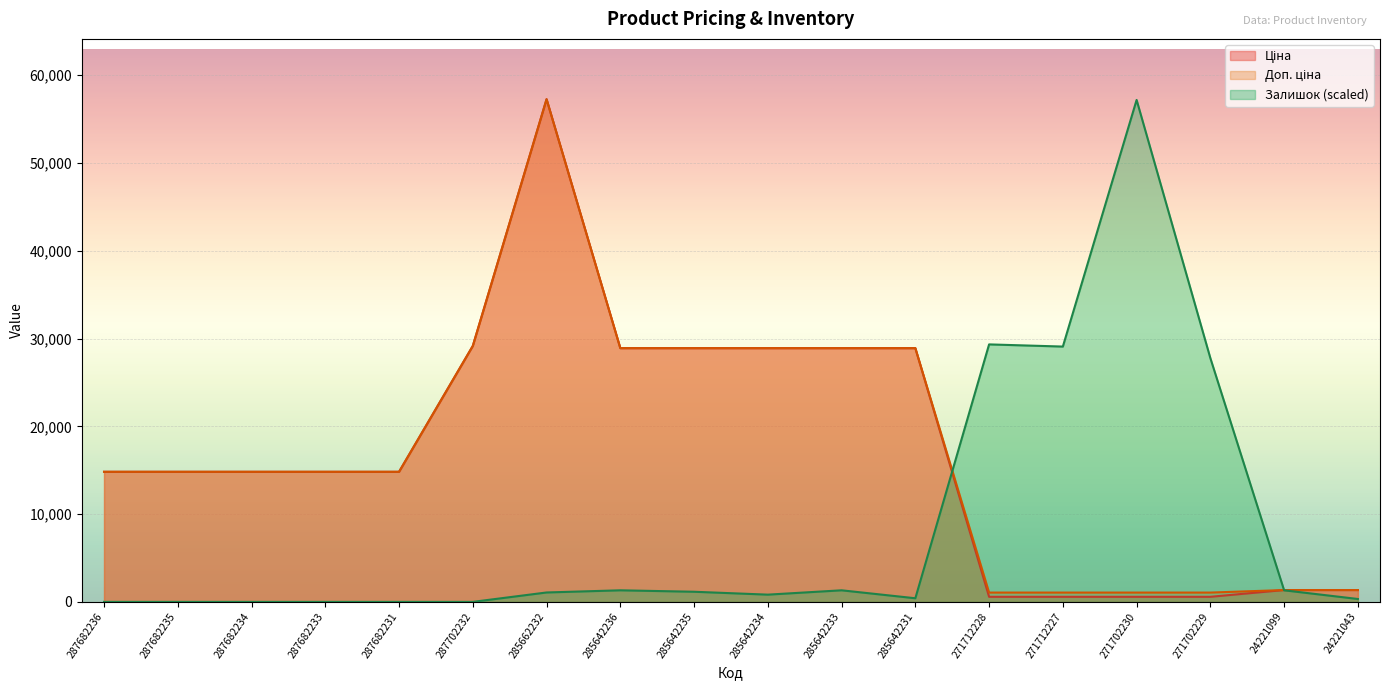

What is the average value of the Доп. ціна series?

17330.1